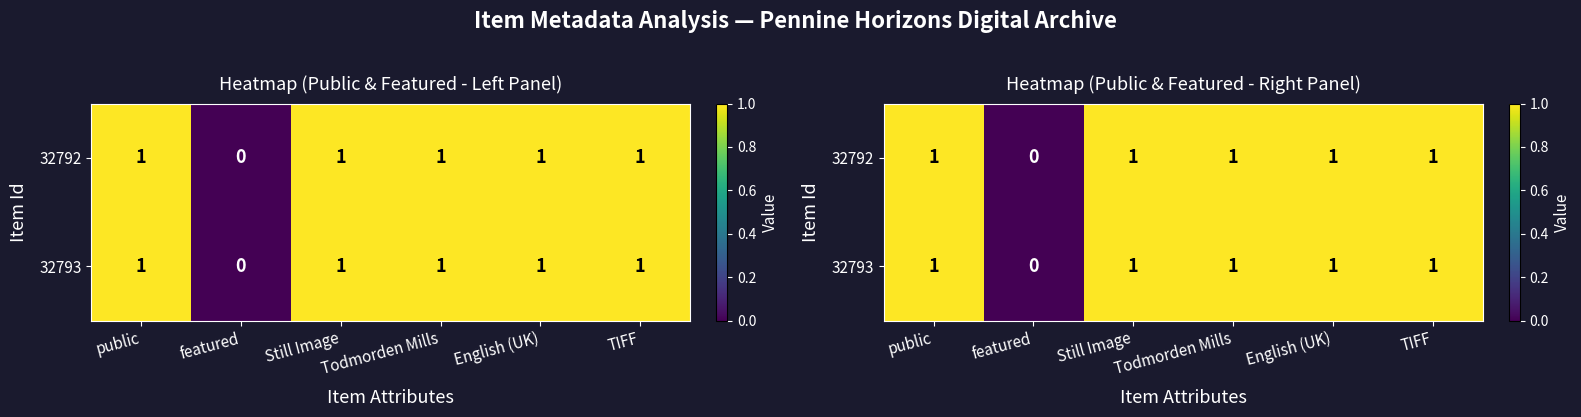

Is the value of 32793 at TIFF greater than the value of 32792 at featured?

Yes